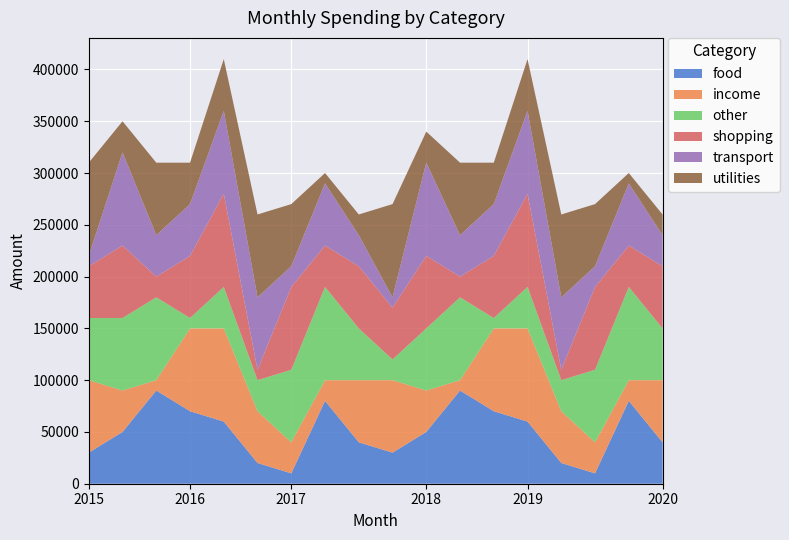

What is the total value across all series at 2019?

410000